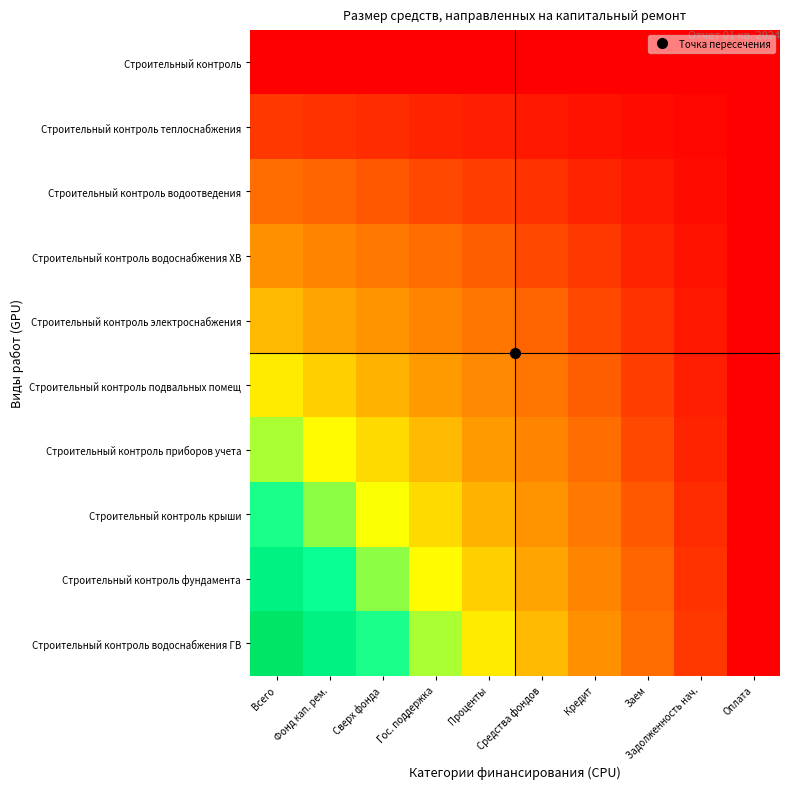

Reading left to right, what are all the values shown in this chart?

Строительный контроль: Всего=0.0	Фонд кап. рем.=0.0	Сверх фонда=0.0	Гос. поддержка=0.0	Проценты=0.0	Средства фондов=0.0	Кредит=0.0	Заем=0.0	Задолженность нач.=0.0	Оплата=0.0
Строительный контроль теплоснабжения: Всего=11.1	Фонд кап. рем.=9.9	Сверх фонда=8.6	Гос. поддержка=7.4	Проценты=6.2	Средства фондов=4.9	Кредит=3.7	Заем=2.5	Задолженность нач.=1.2	Оплата=0.0
Строительный контроль водоотведения: Всего=22.2	Фонд кап. рем.=19.8	Сверх фонда=17.3	Гос. поддержка=14.8	Проценты=12.3	Средства фондов=9.9	Кредит=7.4	Заем=4.9	Задолженность нач.=2.5	Оплата=0.0
Строительный контроль водоснабжения ХВ: Всего=33.3	Фонд кап. рем.=29.6	Сверх фонда=25.9	Гос. поддержка=22.2	Проценты=18.5	Средства фондов=14.8	Кредит=11.1	Заем=7.4	Задолженность нач.=3.7	Оплата=0.0
Строительный контроль электроснабжения: Всего=44.4	Фонд кап. рем.=39.5	Сверх фонда=34.6	Гос. поддержка=29.6	Проценты=24.7	Средства фондов=19.8	Кредит=14.8	Заем=9.9	Задолженность нач.=4.9	Оплата=0.0
Строительный контроль подвальных помещ: Всего=55.6	Фонд кап. рем.=49.4	Сверх фонда=43.2	Гос. поддержка=37.0	Проценты=30.9	Средства фондов=24.7	Кредит=18.5	Заем=12.3	Задолженность нач.=6.2	Оплата=0.0
Строительный контроль приборов учета: Всего=66.7	Фонд кап. рем.=59.3	Сверх фонда=51.9	Гос. поддержка=44.4	Проценты=37.0	Средства фондов=29.6	Кредит=22.2	Заем=14.8	Задолженность нач.=7.4	Оплата=0.0
Строительный контроль крыши: Всего=77.8	Фонд кап. рем.=69.1	Сверх фонда=60.5	Гос. поддержка=51.9	Проценты=43.2	Средства фондов=34.6	Кредит=25.9	Заем=17.3	Задолженность нач.=8.6	Оплата=0.0
Строительный контроль фундамента: Всего=88.9	Фонд кап. рем.=79.0	Сверх фонда=69.1	Гос. поддержка=59.3	Проценты=49.4	Средства фондов=39.5	Кредит=29.6	Заем=19.8	Задолженность нач.=9.9	Оплата=0.0
Строительный контроль водоснабжения ГВ: Всего=100.0	Фонд кап. рем.=88.9	Сверх фонда=77.8	Гос. поддержка=66.7	Проценты=55.6	Средства фондов=44.4	Кредит=33.3	Заем=22.2	Задолженность нач.=11.1	Оплата=0.0